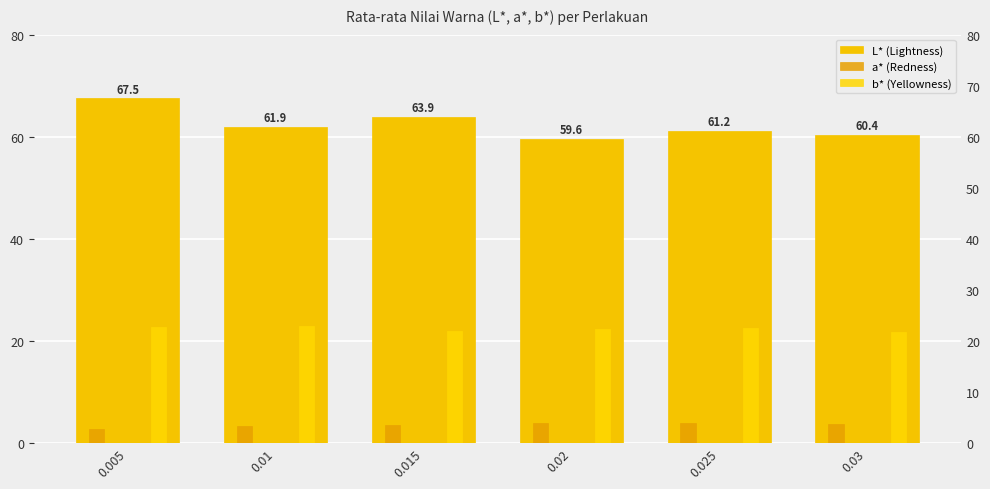

Read the a* (Redness) value at 0.025.

3.9